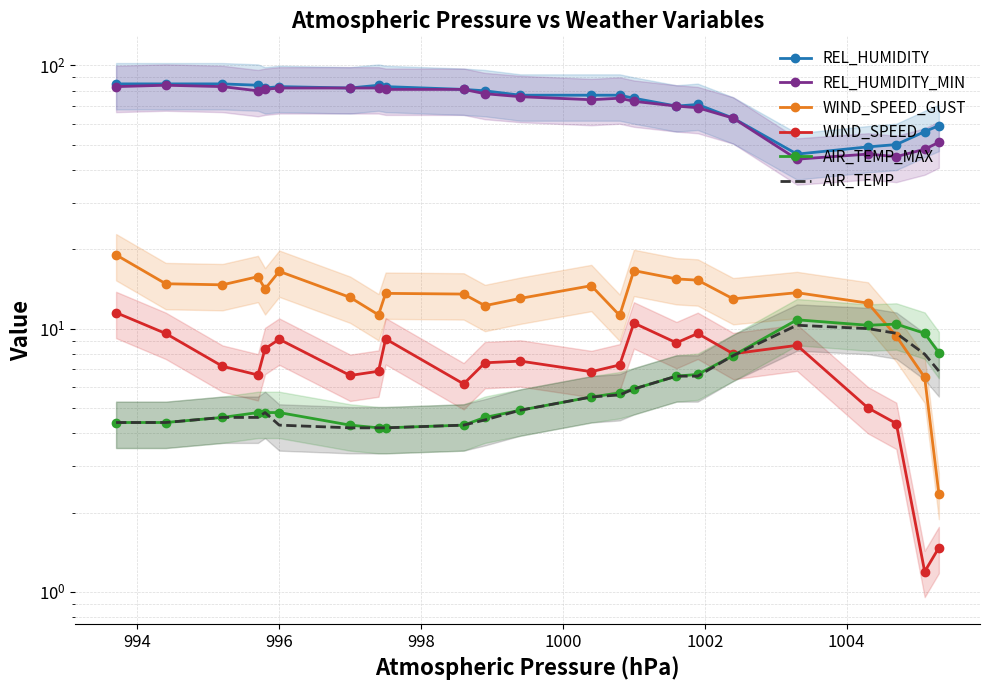

Rank the series by their maximum value, from lowest to highest.

AIR_TEMP, AIR_TEMP_MAX, WIND_SPEED, WIND_SPEED_GUST, REL_HUMIDITY_MIN, REL_HUMIDITY